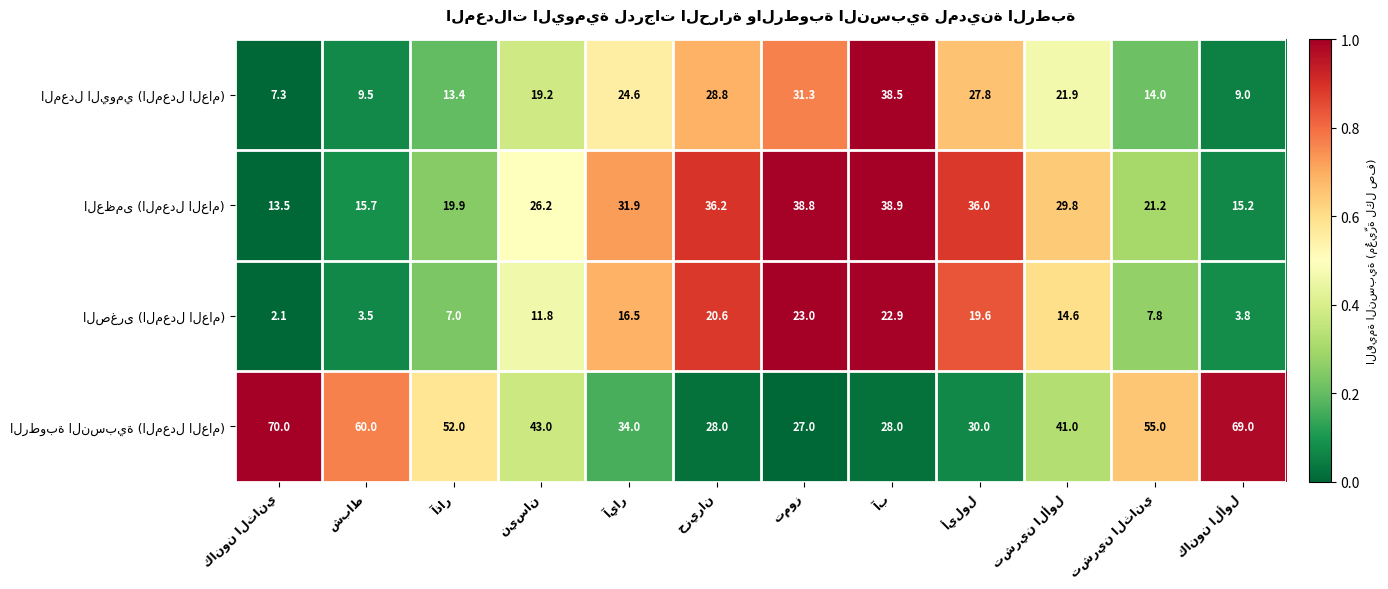

At how many categories does at least one series exceed 58?

3